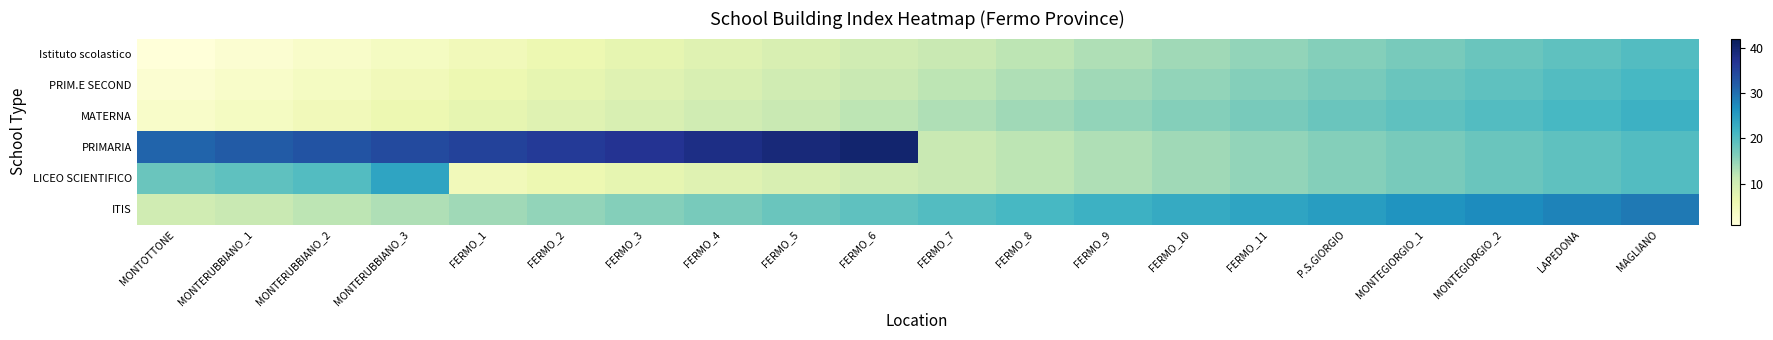

At which category does the chart reach its minimum across all series?

MONTOTTONE